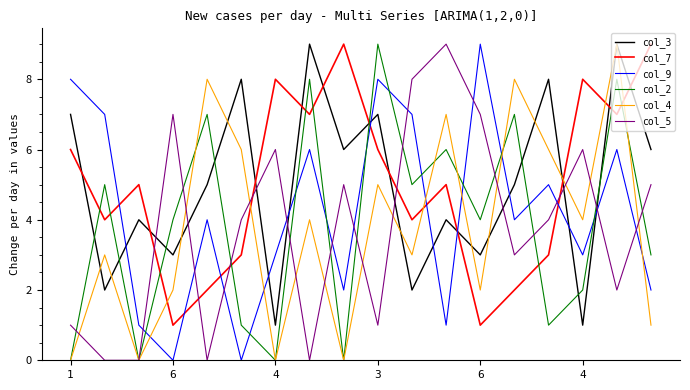

What is the maximum value shown in the chart?

9